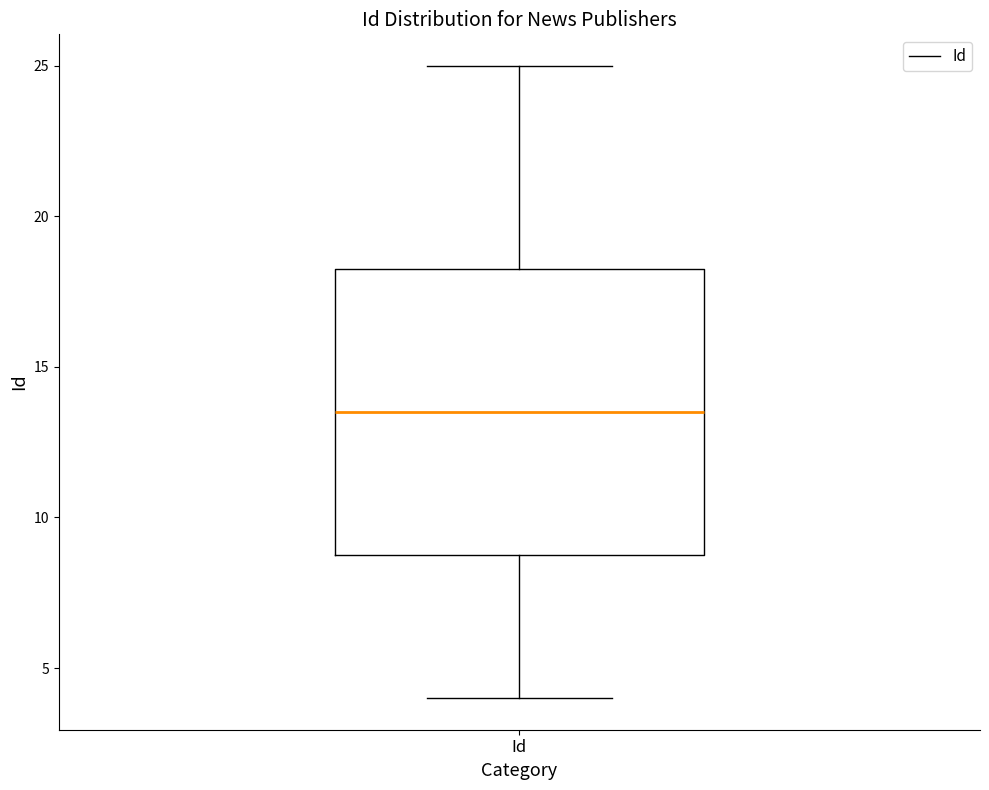

Where is the upper edge of the box for Id on the y-axis? The values are not printed on the chart, so give them approximately, as read against the axis.

18.5